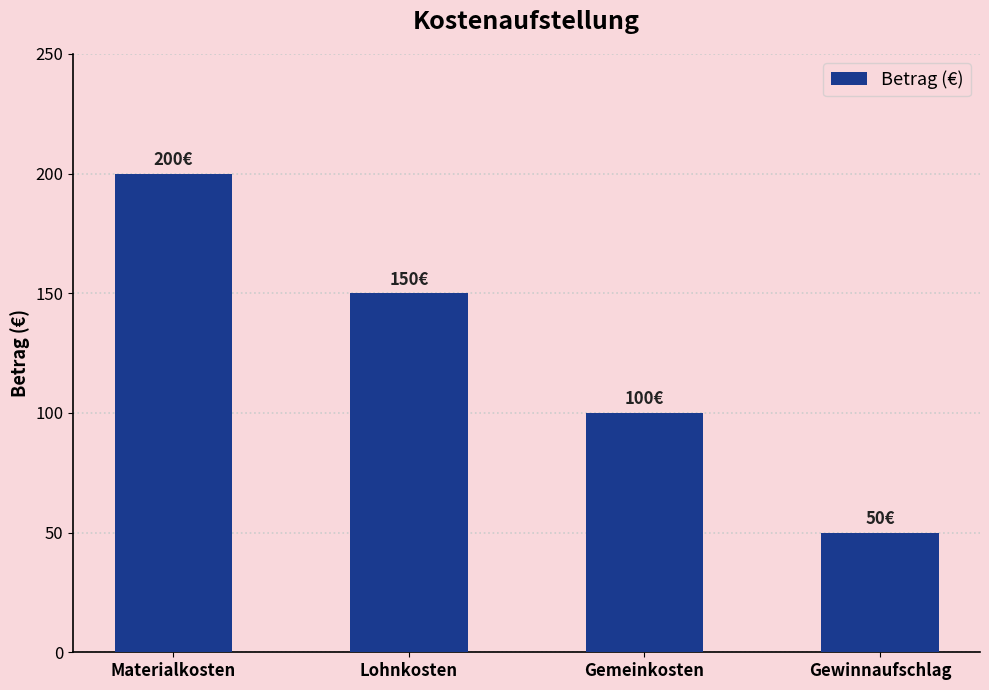

What is the difference between the values at Materialkosten and Gewinnaufschlag?

150